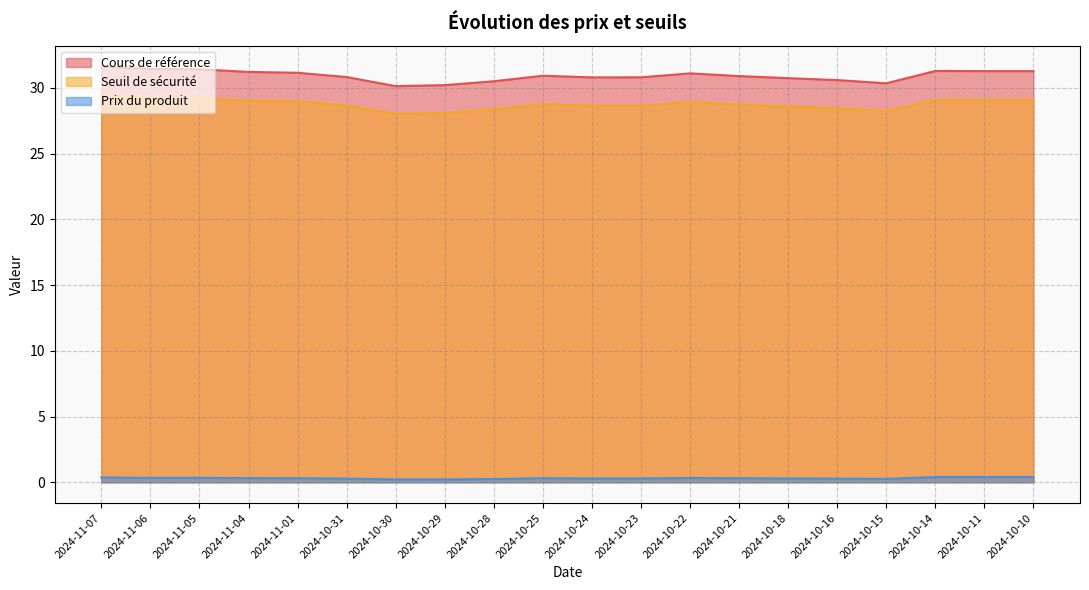

Is it true that Cours de référence equals 48.6 at 2024-11-06?

False